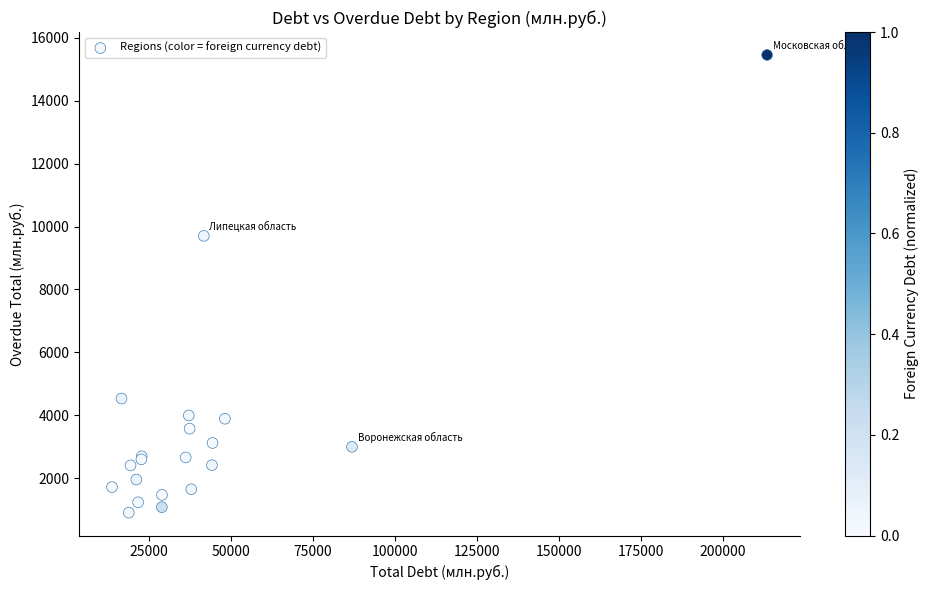

What Y value in the scatter plot is closest to 8181?

9704